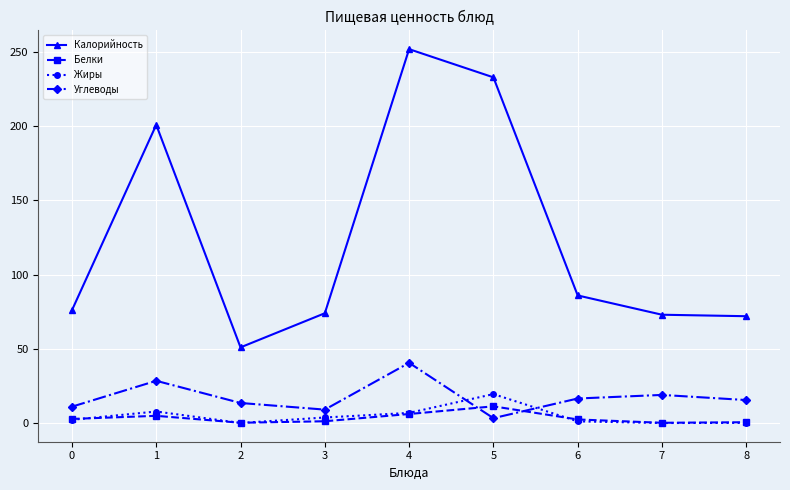

True or false: Белки and Калорийность cross at least once.

False